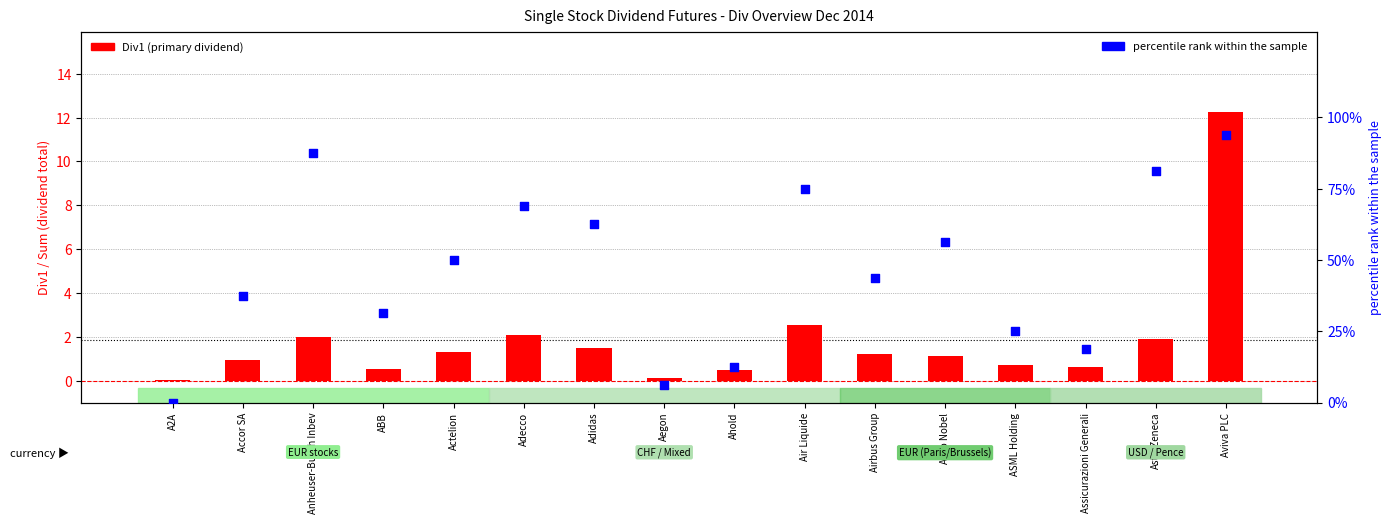

At which category is the sum across all series the highest?

Aviva PLC